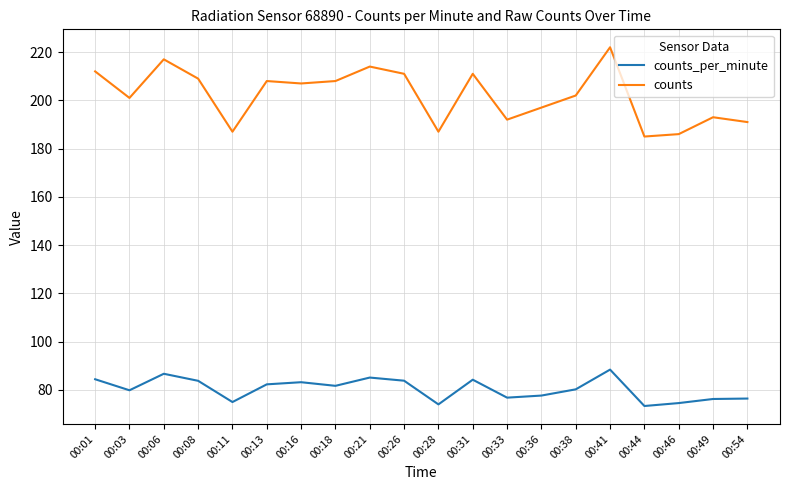

What are all the series names shown in the legend?

counts_per_minute, counts